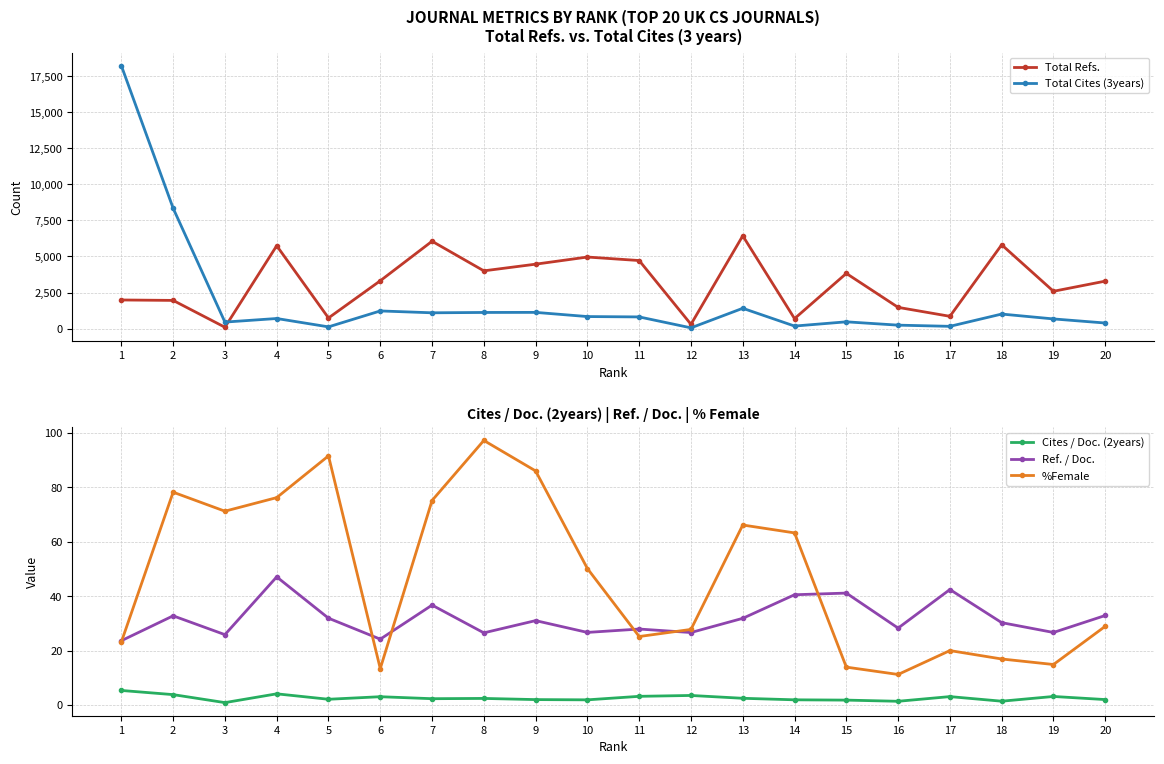

Reading left to right, what are all the values shown in this chart?

Total Refs.: 1=1983.0	2=1953.0	3=92.0	4=5746.0	5=734.0	6=3315.0	7=6058.0	8=4004.0	9=4467.0	10=4962.0	11=4719.0	12=293.0	13=6435.0	14=689.0	15=3826.0	16=1470.0	17=849.0	18=5812.0	19=2586.0	20=3290.0
Total Cites (3years): 1=18239.0	2=8350.0	3=449.0	4=697.0	5=117.0	6=1222.0	7=1093.0	8=1117.0	9=1122.0	10=832.0	11=807.0	12=49.0	13=1406.0	14=173.0	15=467.0	16=236.0	17=154.0	18=1006.0	19=668.0	20=384.0
Cites / Doc. (2years): 1=5.3	2=3.8	3=0.9	4=4.1	5=2.1	6=3.0	7=2.3	8=2.4	9=2.0	10=1.9	11=3.2	12=3.5	13=2.5	14=1.9	15=1.8	16=1.4	17=3.1	18=1.4	19=3.1	20=2.0
Ref. / Doc.: 1=23.6	2=32.8	3=25.9	4=47.1	5=31.9	6=24.2	7=36.7	8=26.5	9=31.0	10=26.7	11=27.9	12=26.6	13=31.9	14=40.5	15=41.1	16=28.3	17=42.5	18=30.3	19=26.7	20=32.9
%Female: 1=23.1	2=78.2	3=71.2	4=76.2	5=91.6	6=13.4	7=75.2	8=97.3	9=86.0	10=50.2	11=25.2	12=27.8	13=66.2	14=63.3	15=13.9	16=11.2	17=20.0	18=16.9	19=14.9	20=28.9